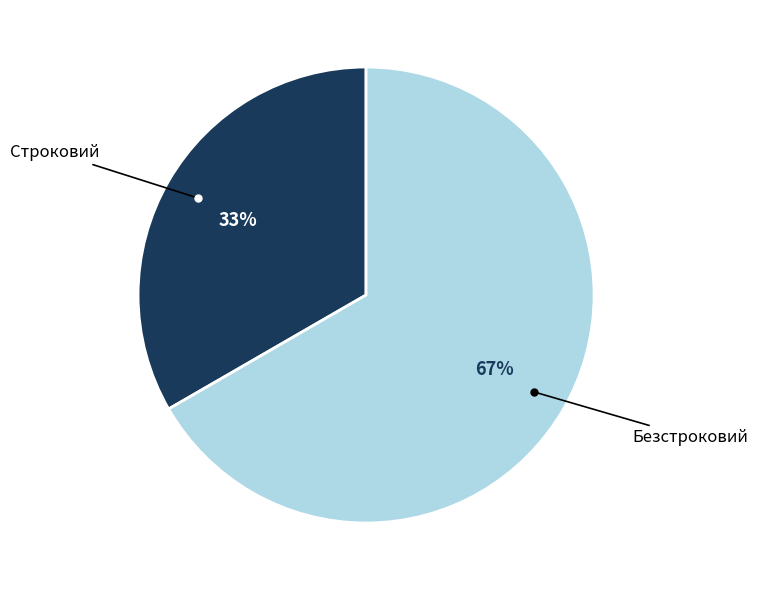

To the nearest percent, what is the average slice percentage?

50%